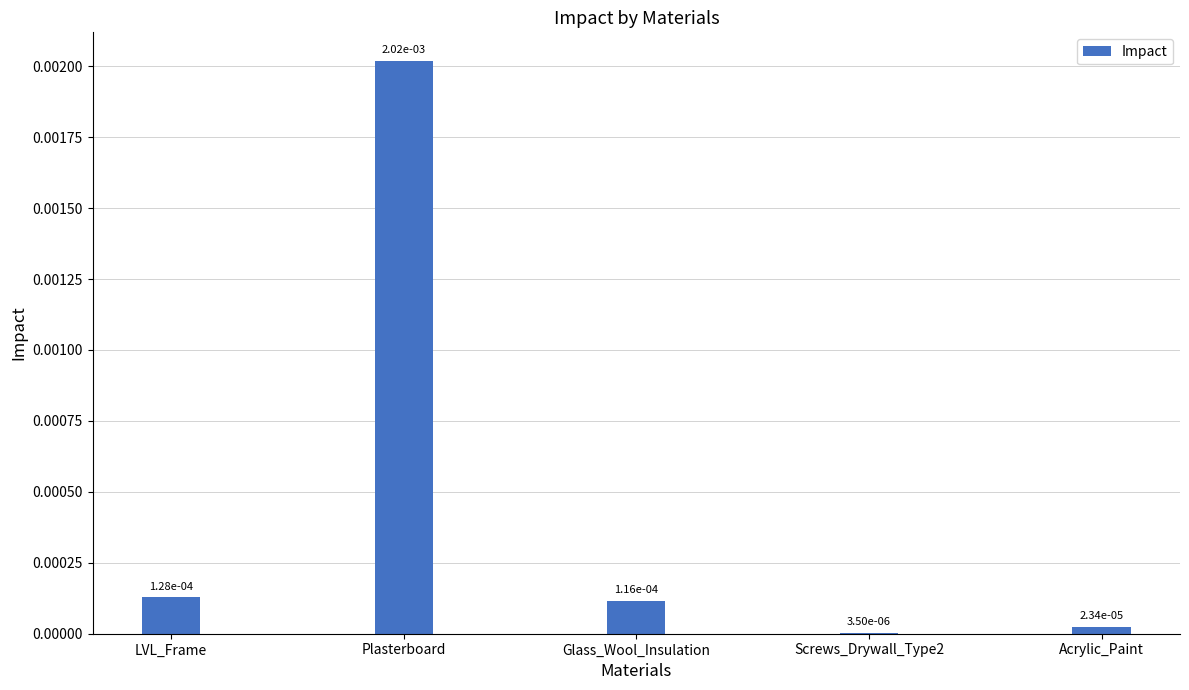

Reading left to right, list all the values displayed in this chart.

LVL_Frame=0.0	Plasterboard=0.0	Glass_Wool_Insulation=0.0	Screws_Drywall_Type2=0.0	Acrylic_Paint=0.0